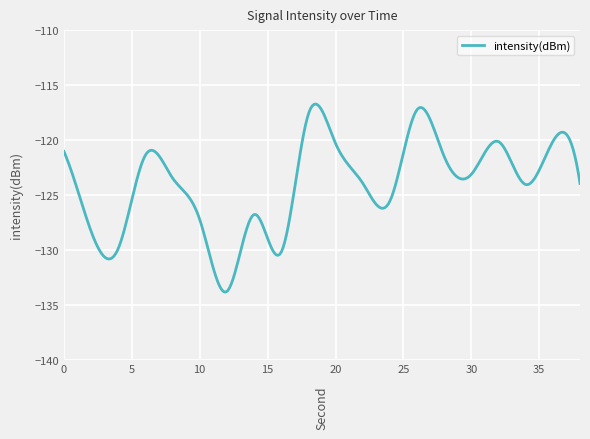

What is the difference between the maximum and minimum values?

17.1